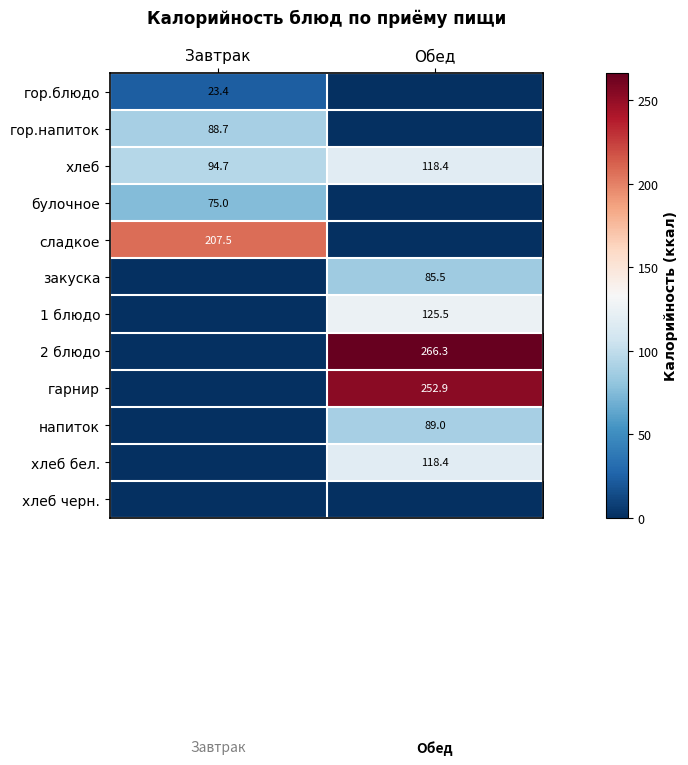

Is it true that хлеб бел. equals 118.4 at Обед?

True